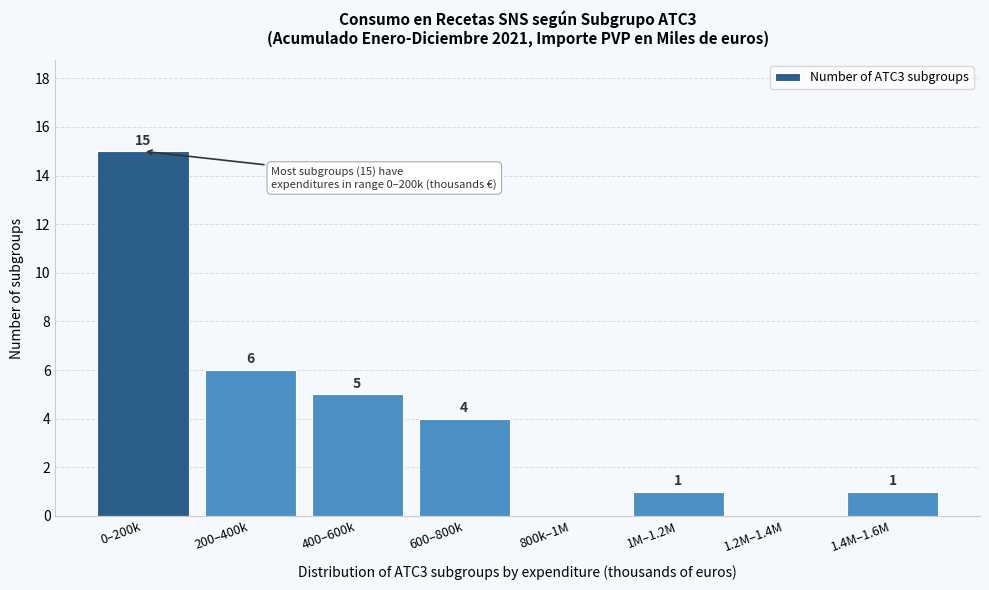

Reading left to right, transcribe all the data shown in this chart.

0–200k=15	200–400k=6	400–600k=5	600–800k=4	800k–1M=0	1M–1.2M=1	1.2M–1.4M=0	1.4M–1.6M=1